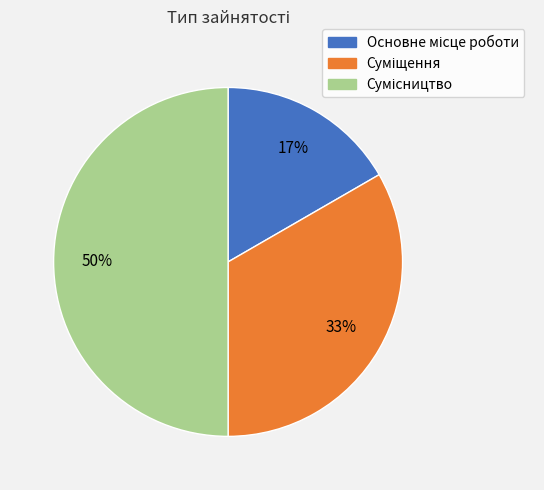

To the nearest percent, what is the difference between the largest and smallest slice percentages?

33%